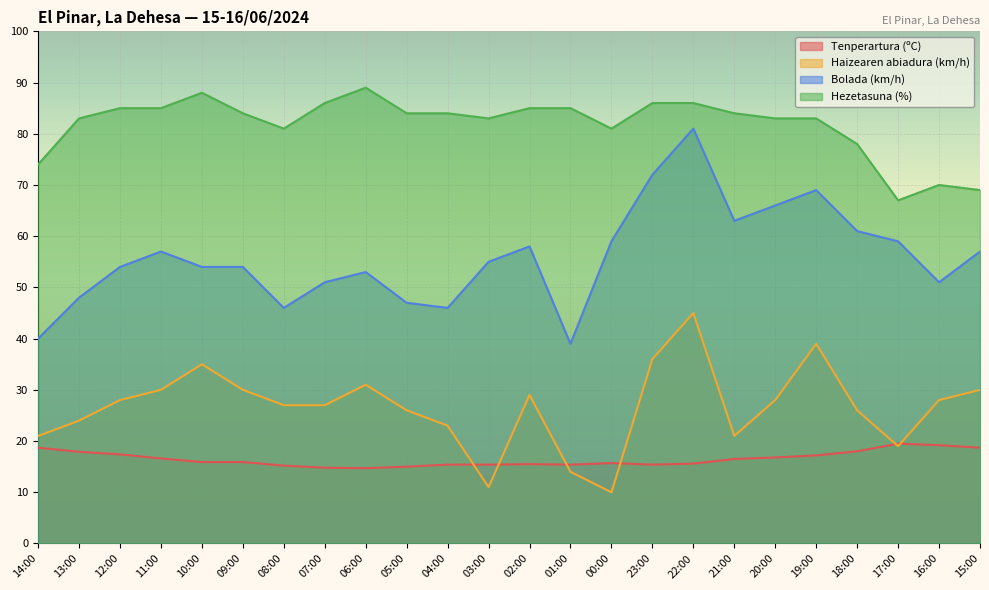

Where does the Haizearen abiadura (km/h) series first go above 28?

11:00